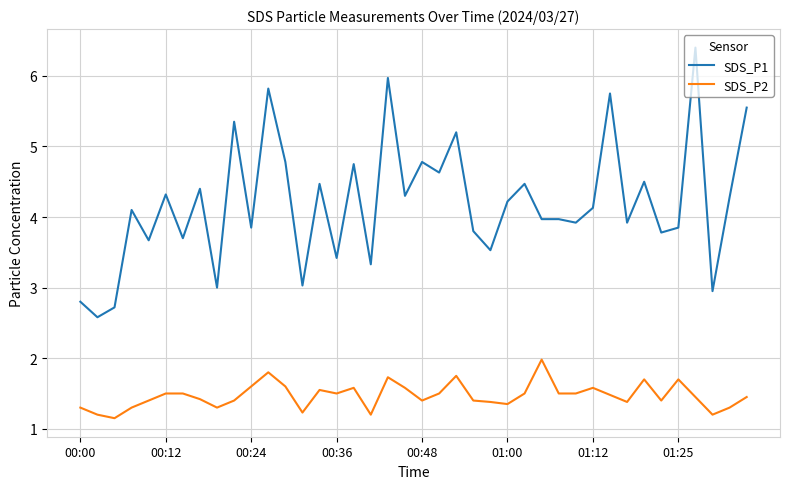

What are all the series names shown in the legend?

SDS_P1, SDS_P2